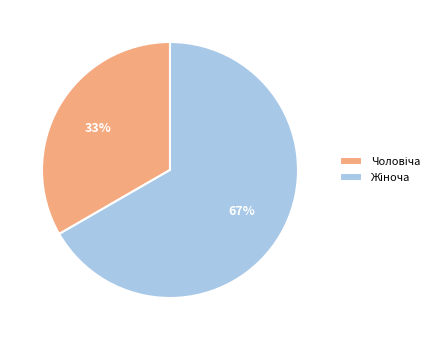

How many slices are in this pie chart?

2